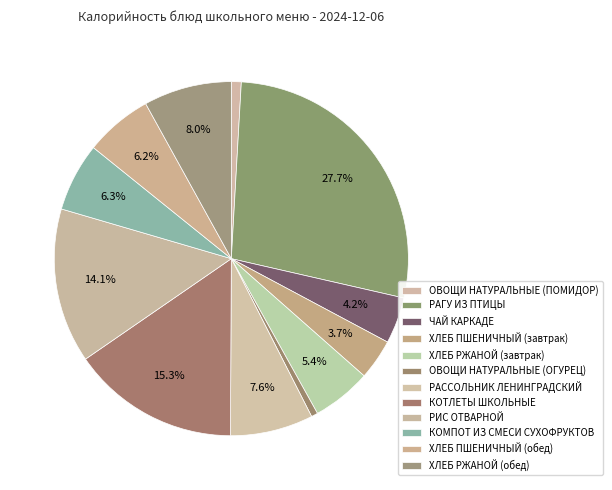

True or false: КОМПОТ ИЗ СМЕСИ СУХОФРУКТОВ accounts for 18% of the total.

False